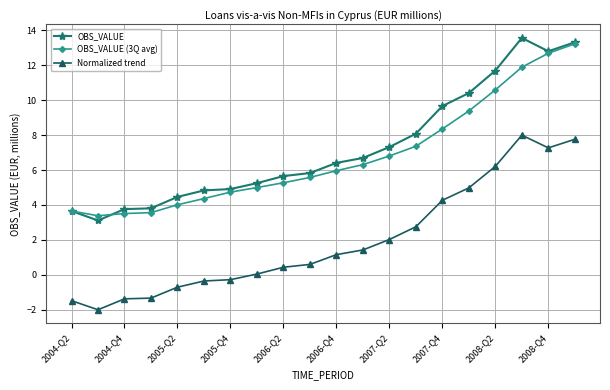

True or false: Normalized trend and OBS_VALUE cross at least once.

False